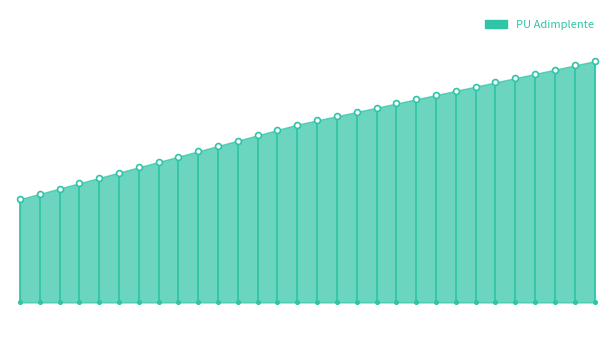

Approximately how many times larger is the value at 2024-07-12 compared to 2024-08-02?

1.0